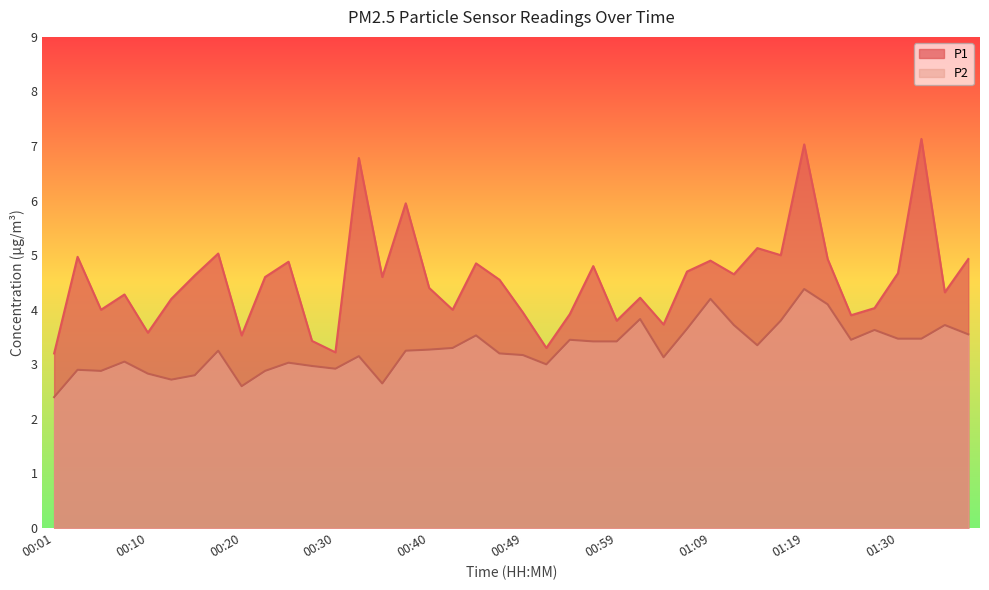

True or false: P1 and P2 cross at least once.

False